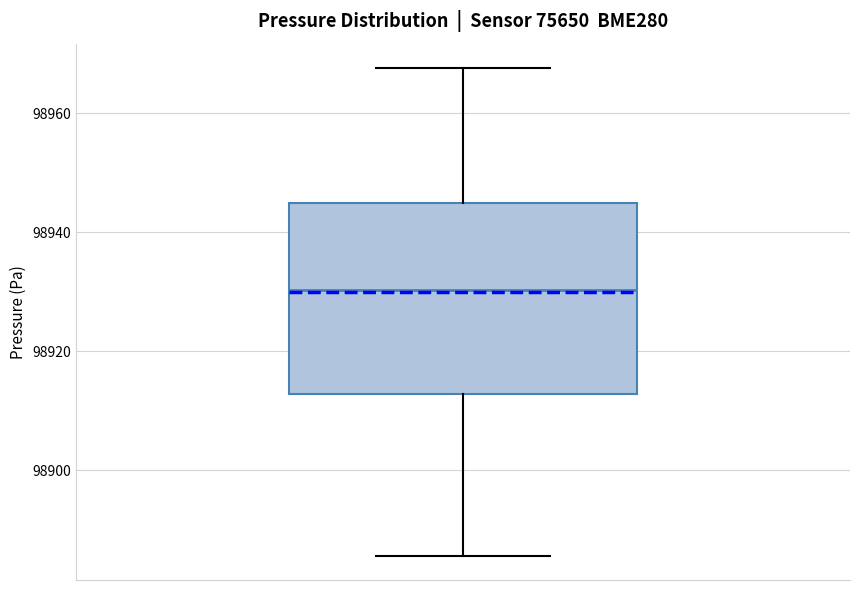

Transcribe this box plot: give where the median line is, the range the box spans, and where the two whiskers end, as read against the y-axis. The values are not printed on the chart, so give them approximately, as read against the axis.

median 98930, box 98912 to 98944, whiskers 98886 to 98968